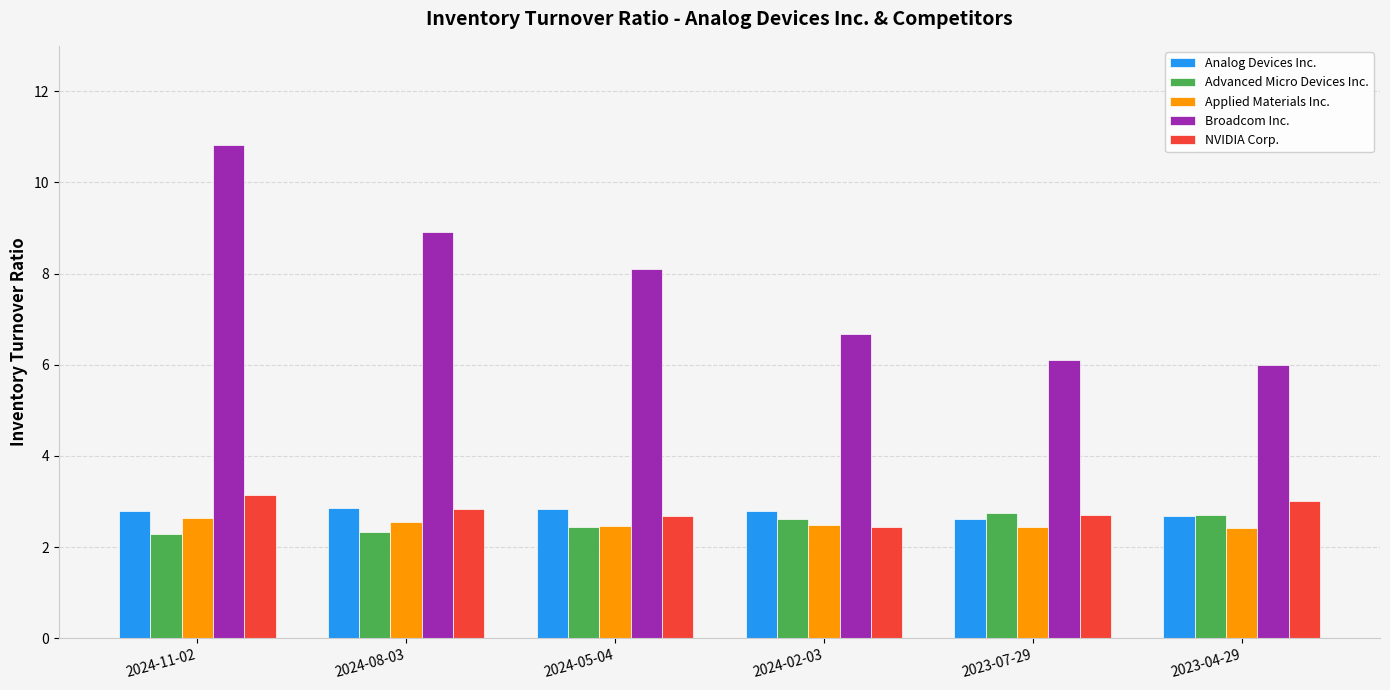

What is the total value across all series at 2024-11-02?

21.7